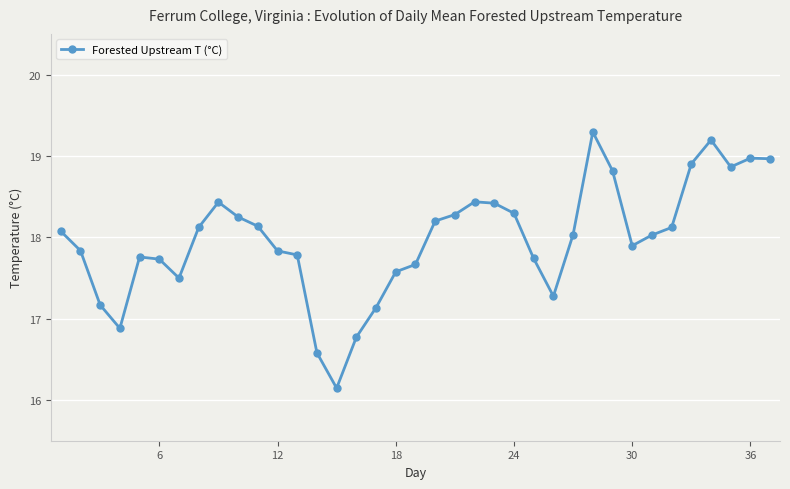

What is the smallest value displayed?

16.1